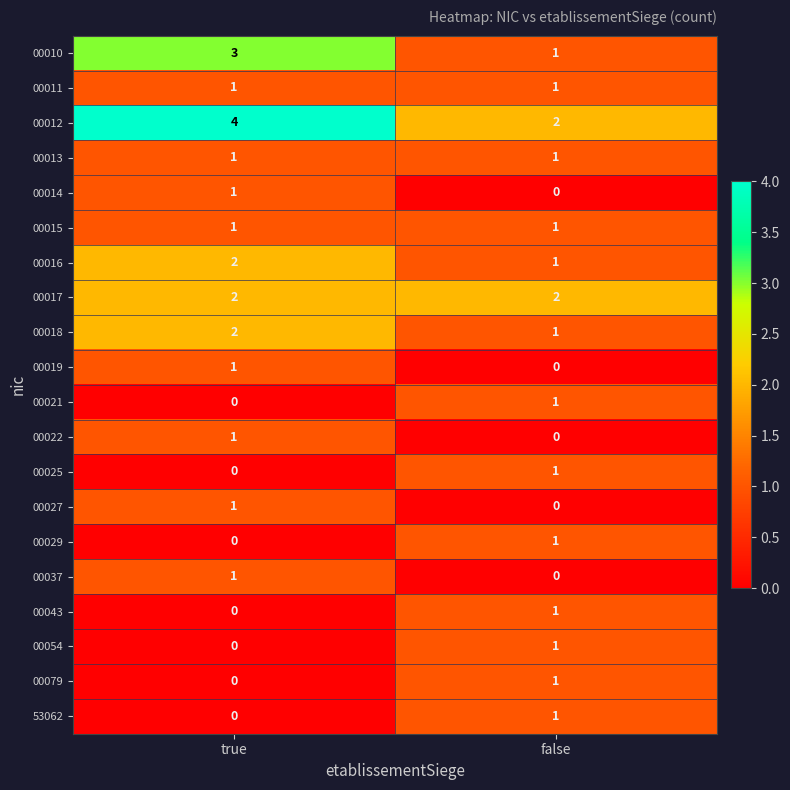

At which label does 00010 reach its minimum?

false